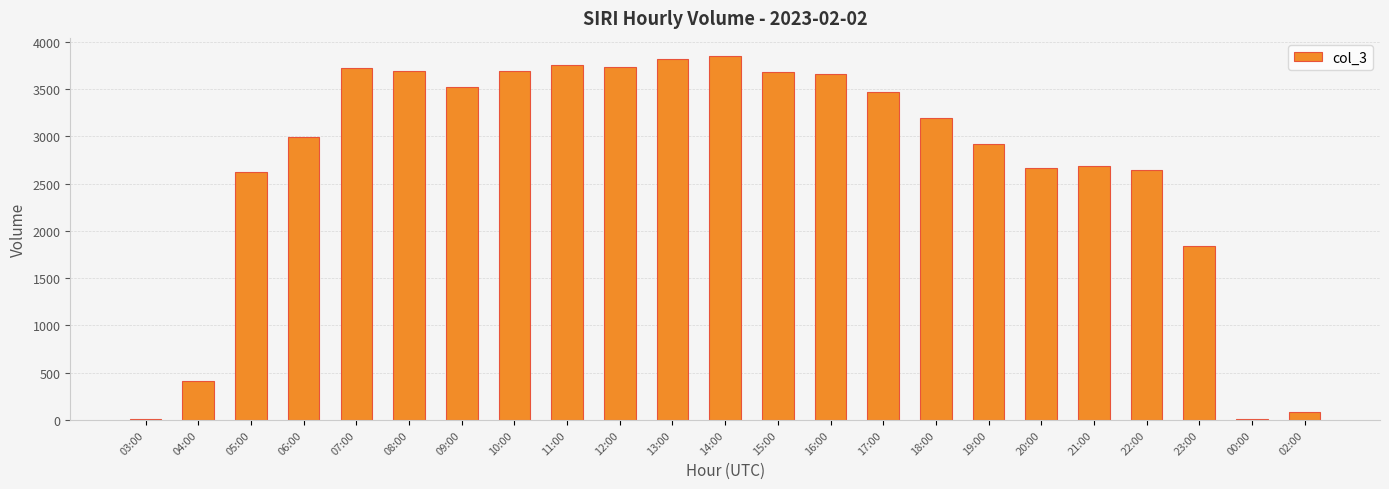

What is the ratio of the value at 10:00 to the value at 06:00?

1.2